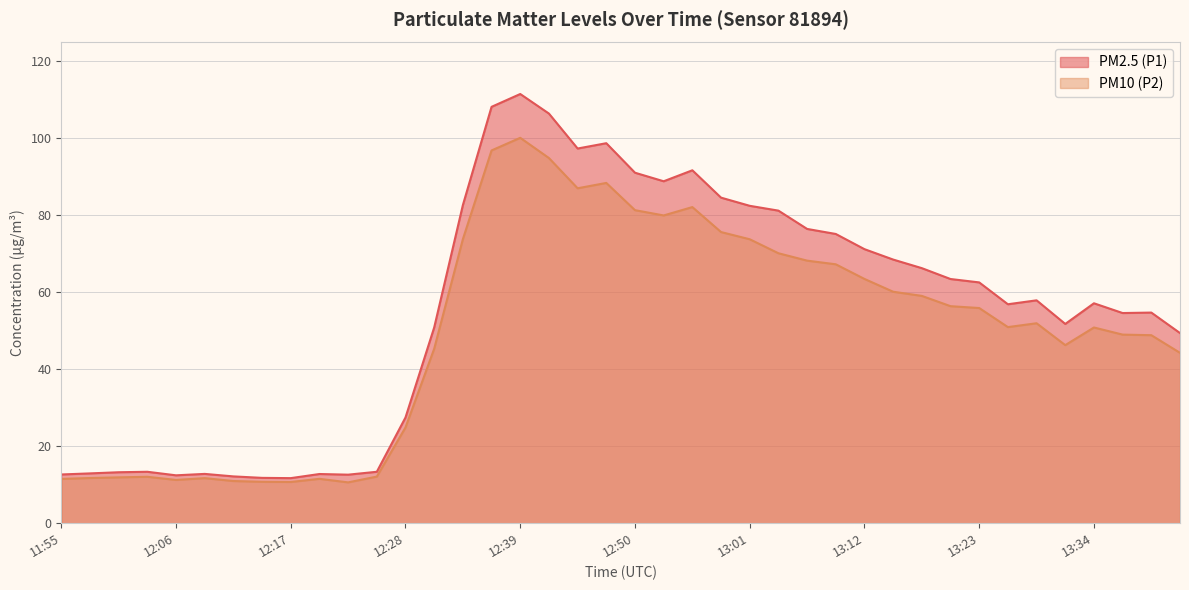

How many values in the PM2.5 (P1) series exceed 57?

21